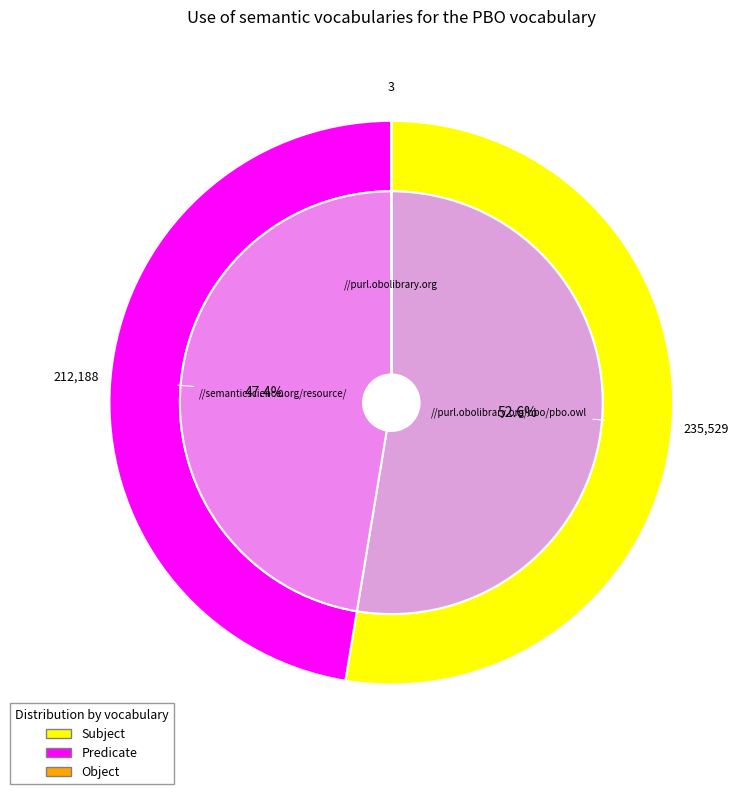

Which series changed the most between 1 and 5?

Subject